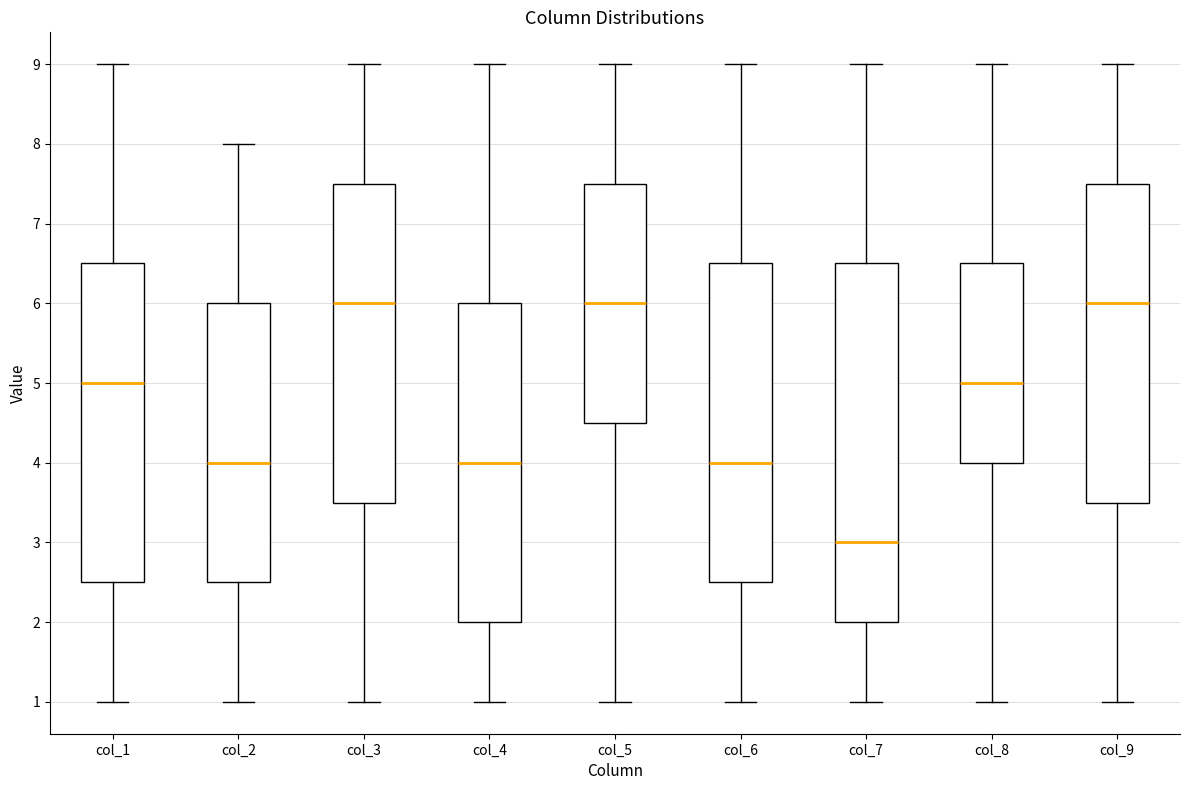

Reading left to right, read every box against the y-axis: the position of its median line, the range the box covers, and the ends of its whiskers. The values are not printed on the chart, so give them approximately, as read against the axis.

col_1: median 5.0, box 2.5 to 6.5, whiskers 1.0 to 9.0
col_2: median 4.0, box 2.5 to 6.0, whiskers 1.0 to 8.0
col_3: median 6.0, box 3.5 to 7.5, whiskers 1.0 to 9.0
col_4: median 4.0, box 2.0 to 6.0, whiskers 1.0 to 9.0
col_5: median 6.0, box 4.5 to 7.5, whiskers 1.0 to 9.0
col_6: median 4.0, box 2.5 to 6.5, whiskers 1.0 to 9.0
col_7: median 3.0, box 2.0 to 6.5, whiskers 1.0 to 9.0
col_8: median 5.0, box 4.0 to 6.5, whiskers 1.0 to 9.0
col_9: median 6.0, box 3.5 to 7.5, whiskers 1.0 to 9.0